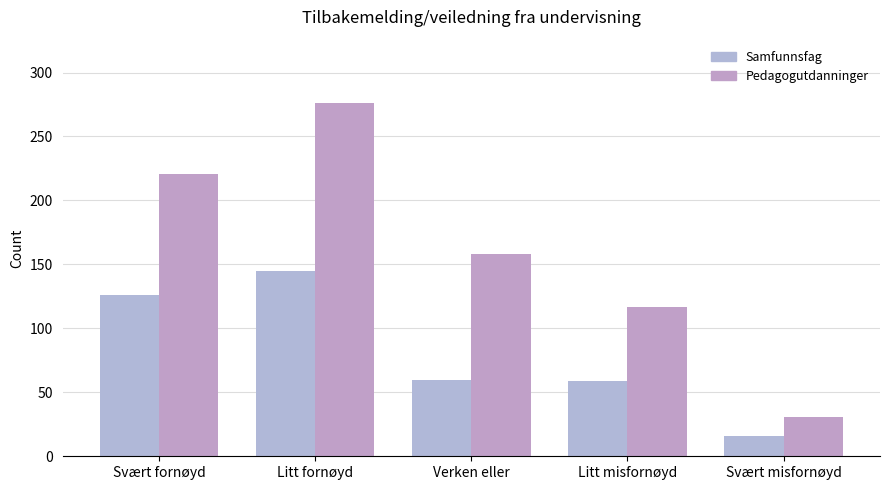

How many bars are there in total?

10